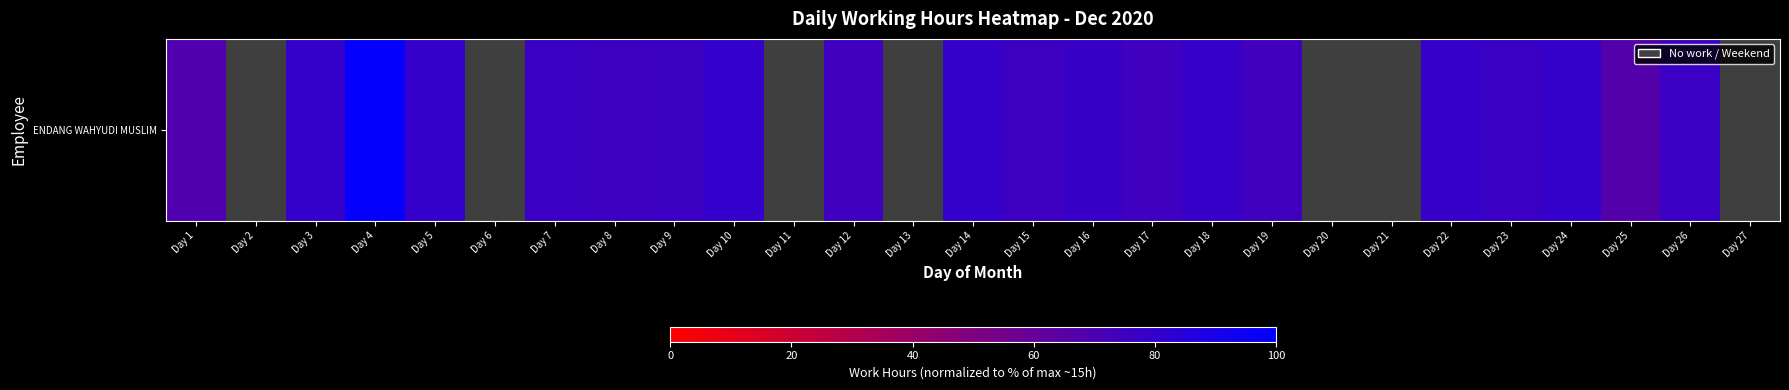

Count the number of values greater than 78.

9